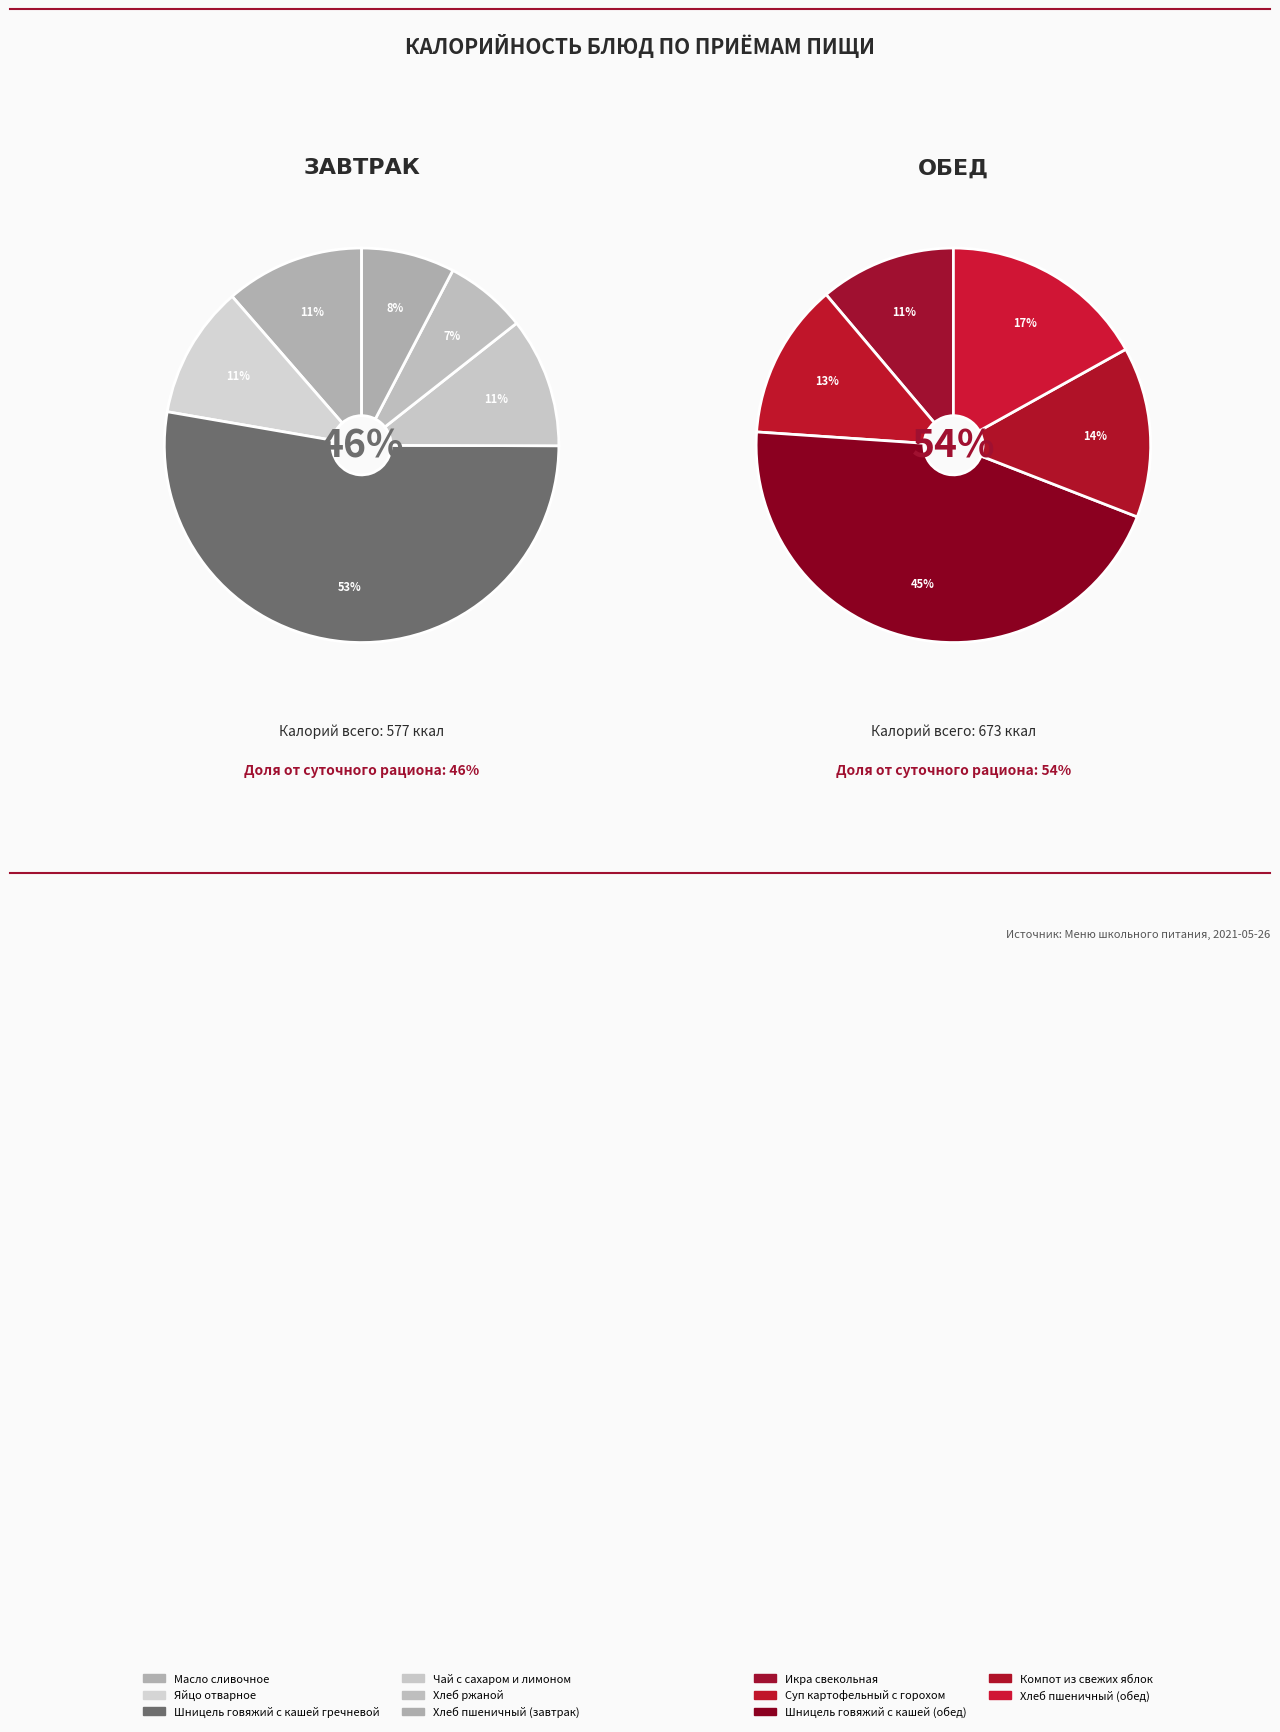

Does any single category account for the majority?

No